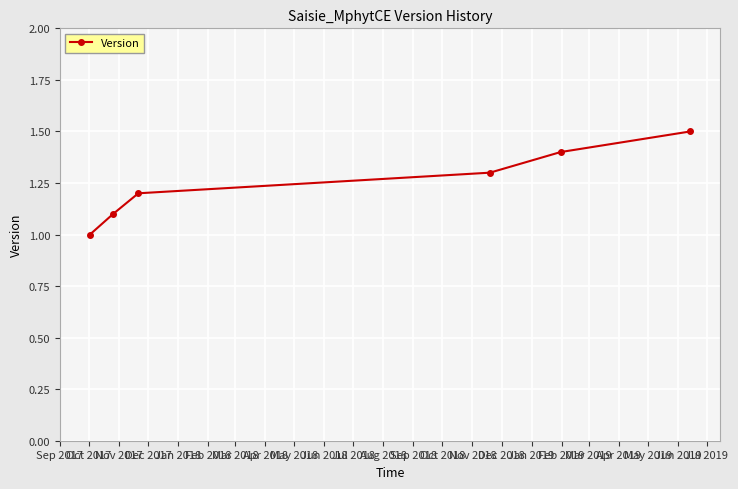

True or false: the data has more than 0 interior local peaks.

False